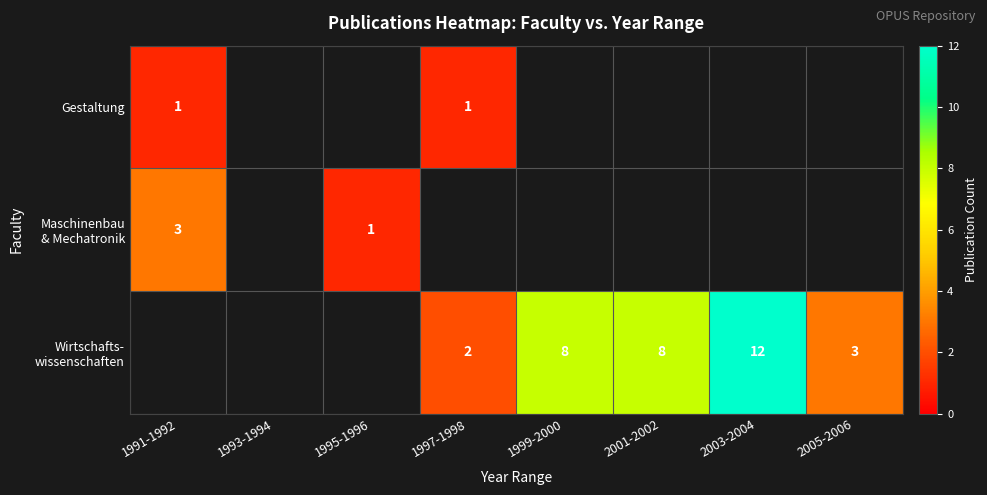

What is the spread (max minus min) of values at 1991-1992?

2.0